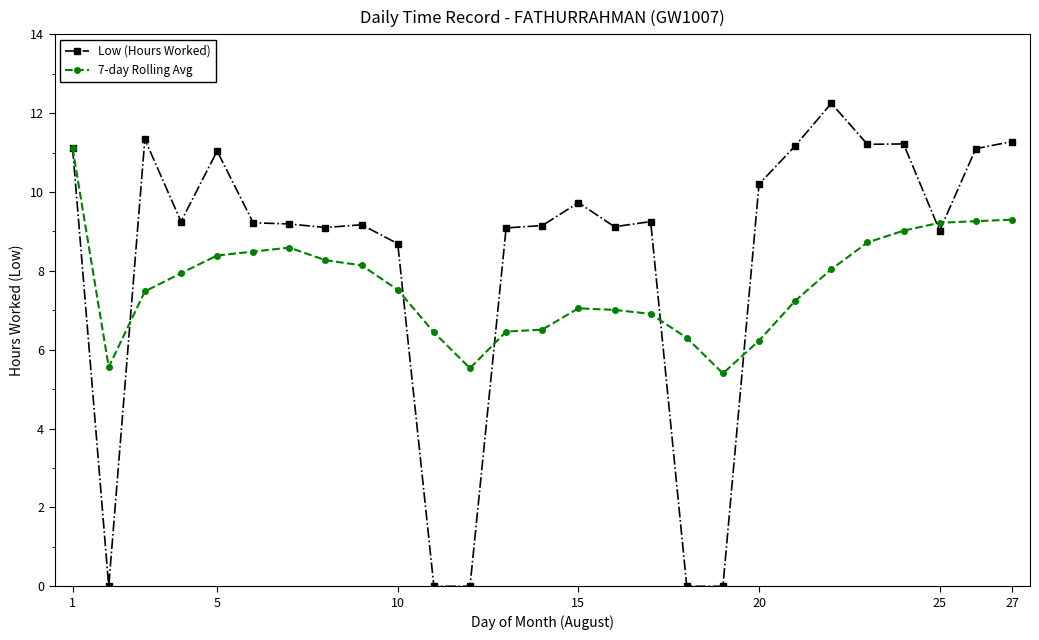

List the series in order of their peak value, lowest first.

7-day Rolling Avg, Low (Hours Worked)